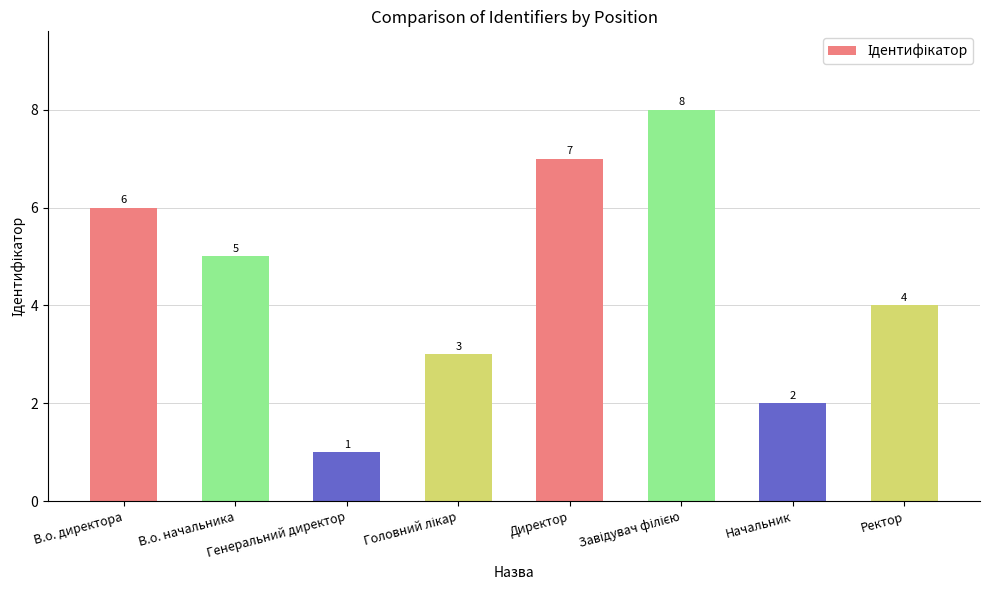

What is the sum of all values?

36